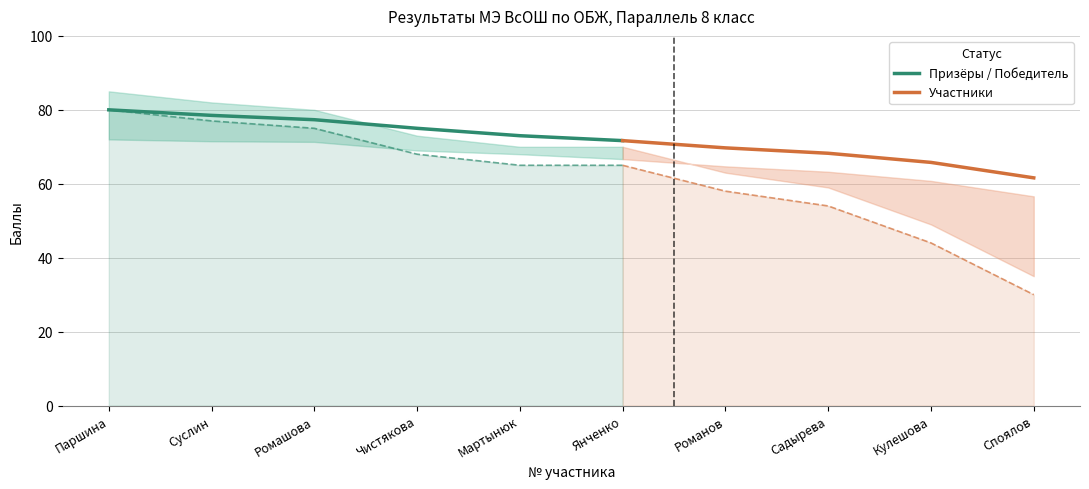

What is the minimum value for Призёры / Победитель?

71.7